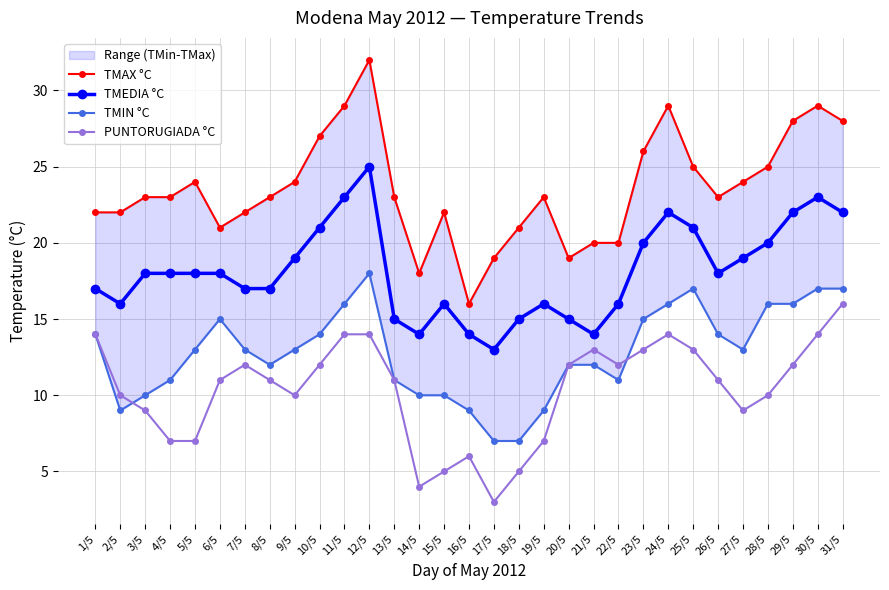

What is the minimum value for PUNTORUGIADA °C?

3